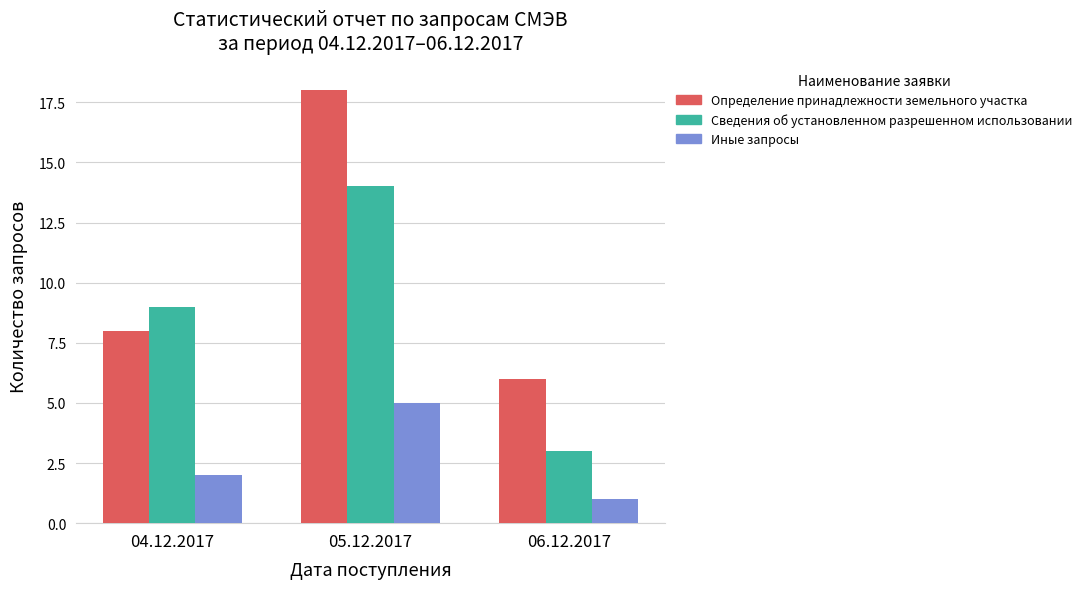

What position from the right is 04.12.2017?

3